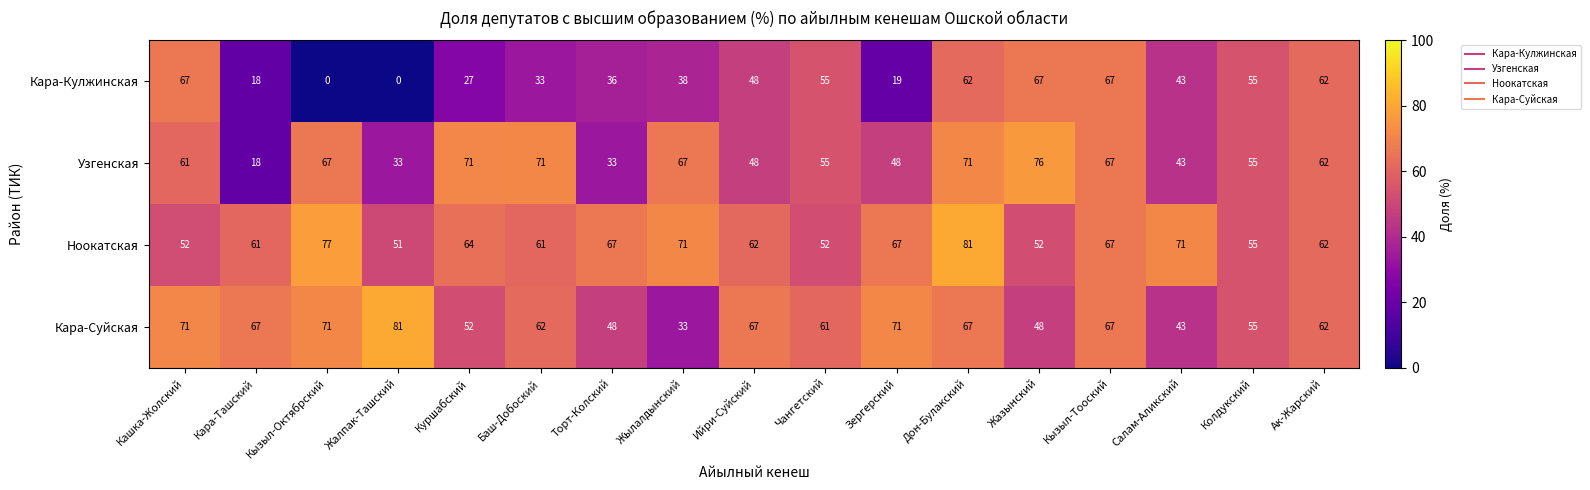

The value of Кара-Кулжинская at Торт-Колский is 36. True or false?

True